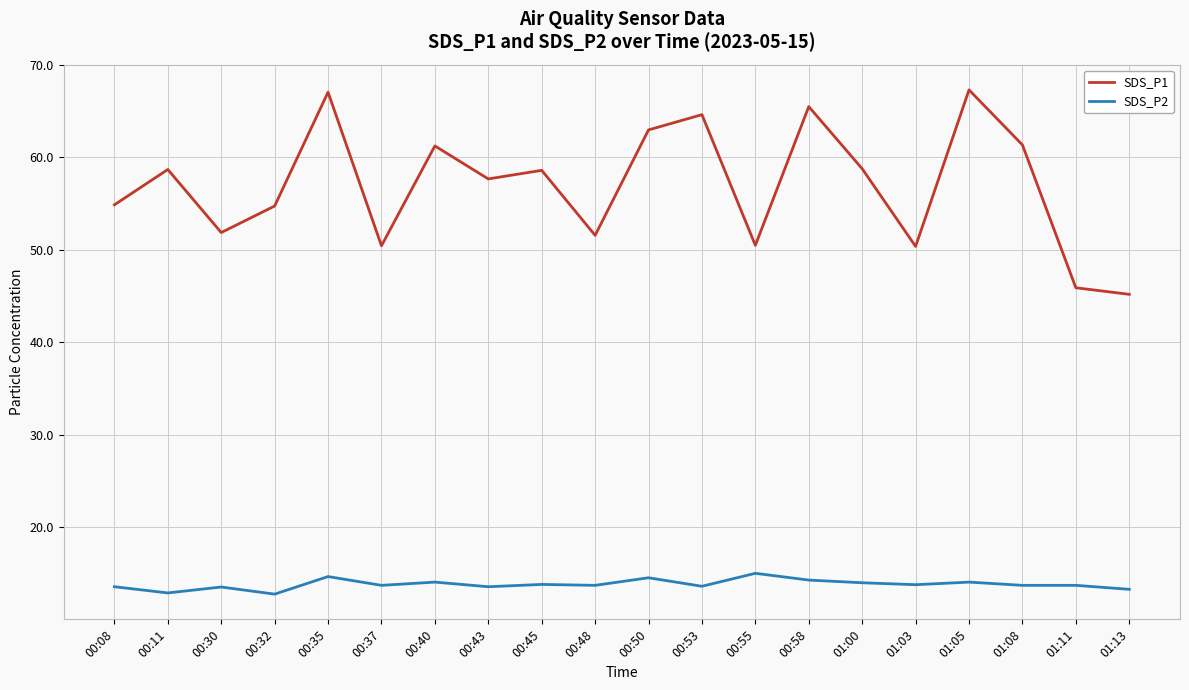

What is the minimum value shown in the chart?

12.8